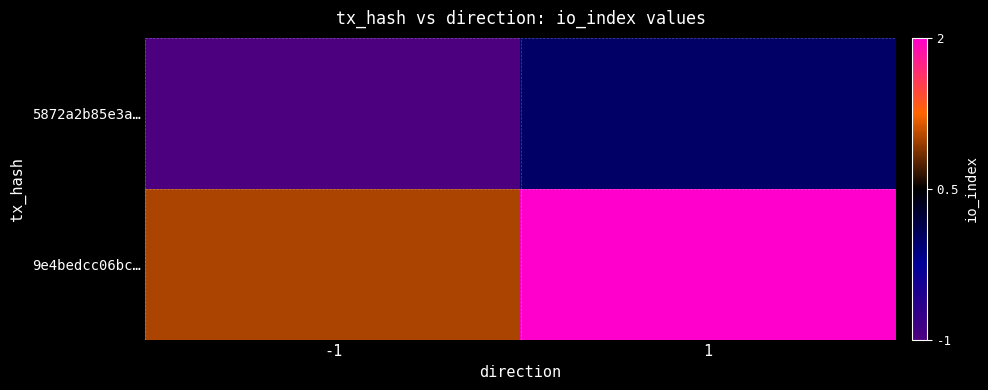

List the series in order of their peak value, highest first.

9e4bedcc06bc…, 5872a2b85e3a…